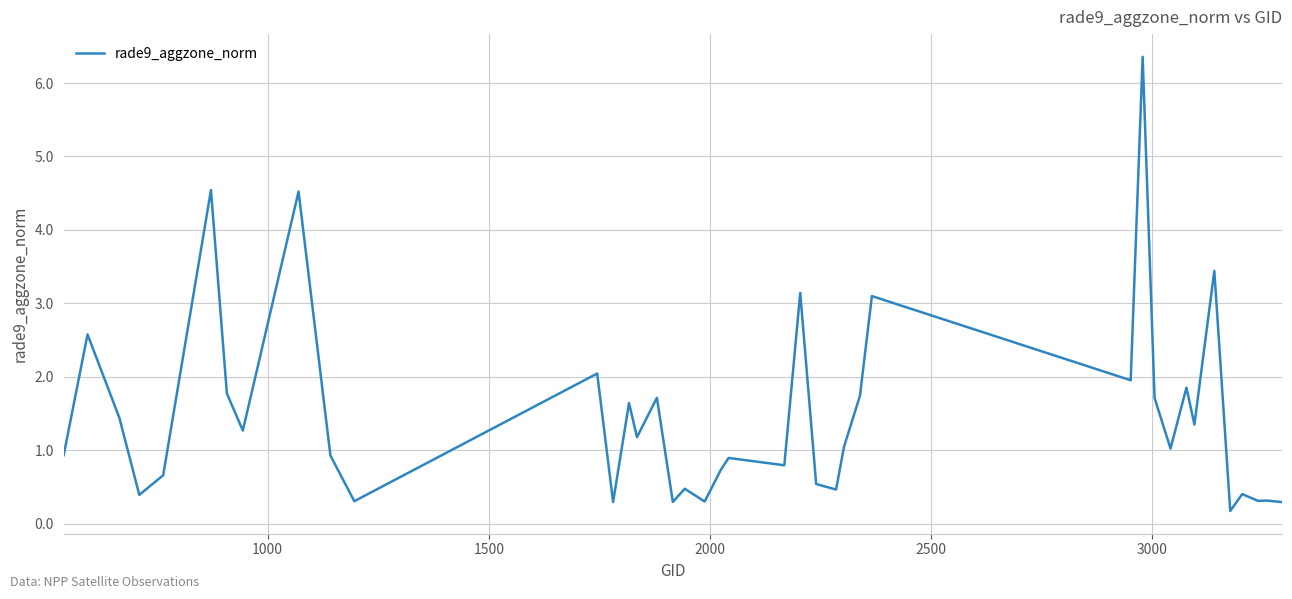

What is the difference between the maximum and minimum values?

6.2